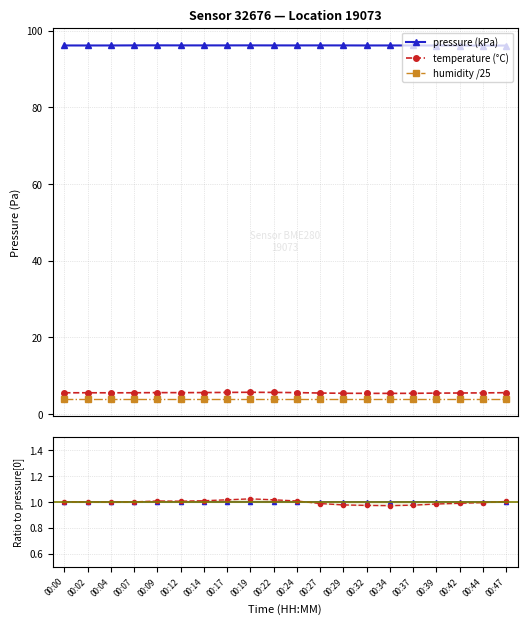

What is the smallest value displayed?

1.0